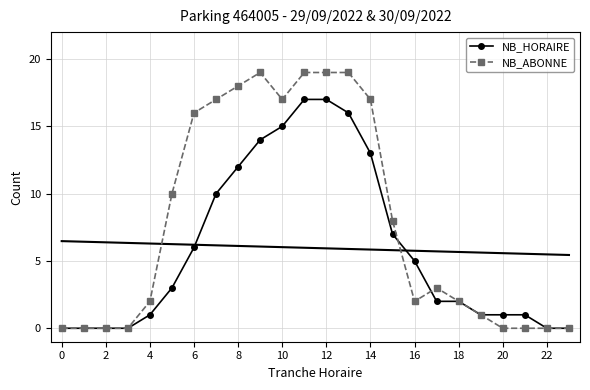

How many intersections are there between NB_ABONNE and NB_HORAIRE?

2